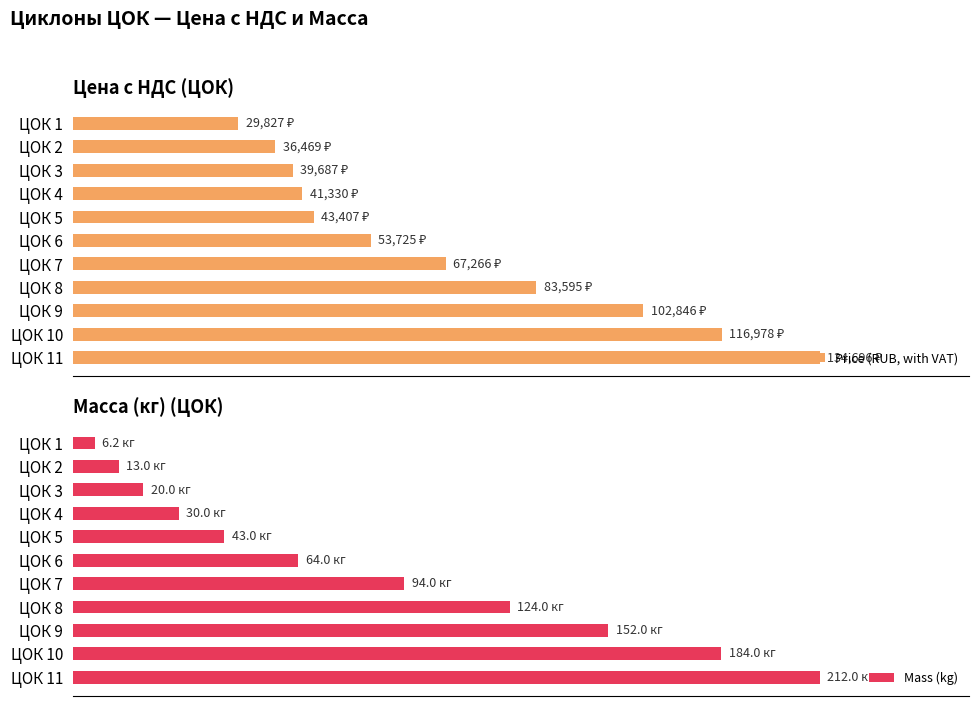

Which series has the widest spread of values?

Mass (kg)